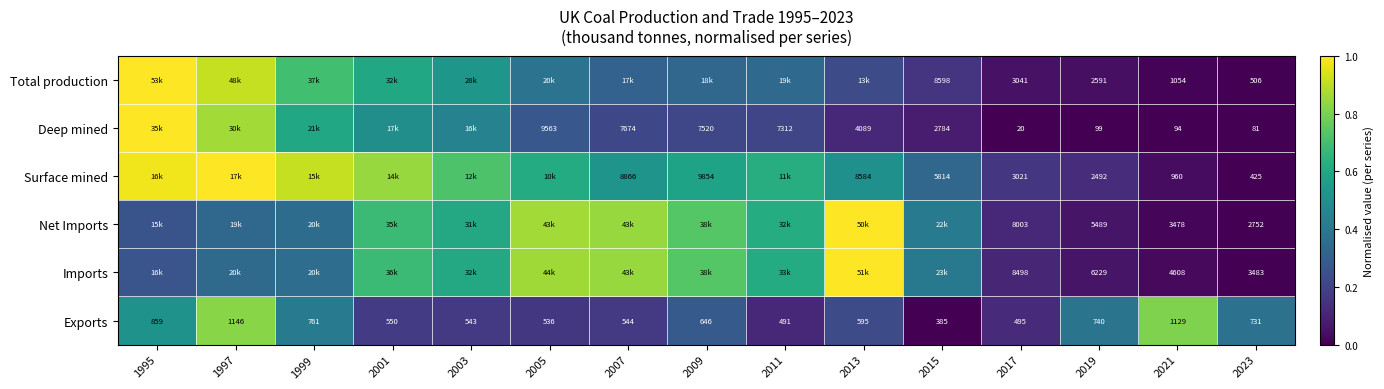

Is the value of Exports at 2011 greater than the value of Total production at 2013?

No